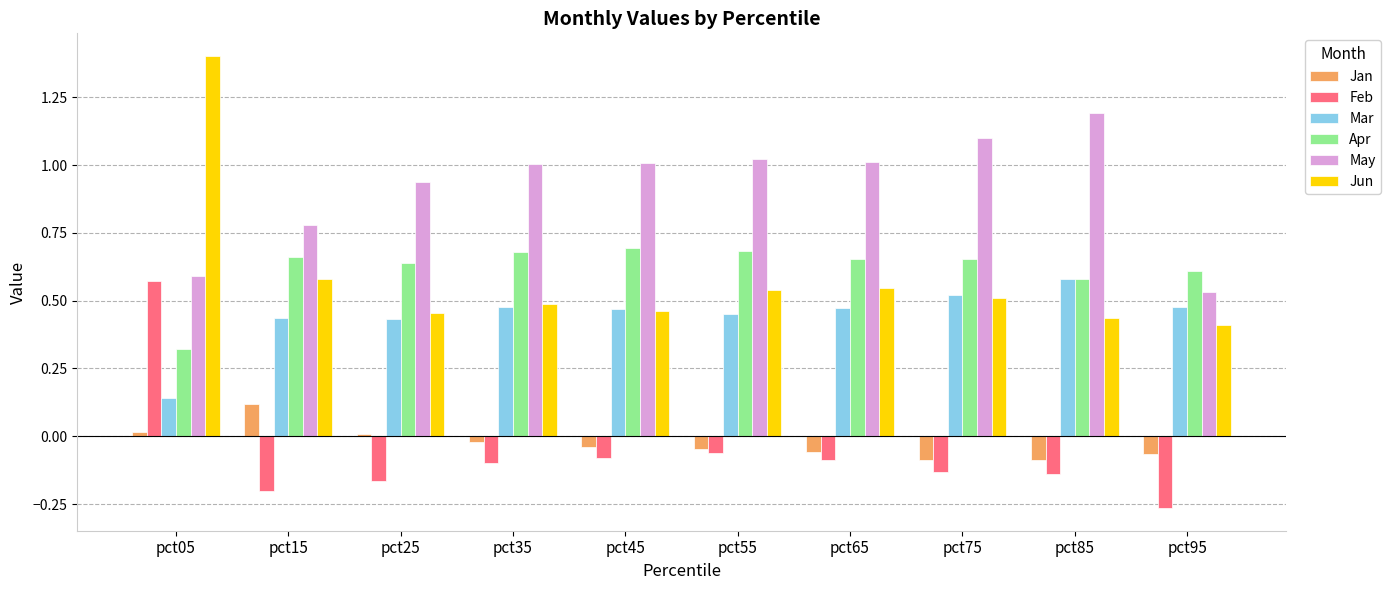

Which series has the largest total across all categories?

May